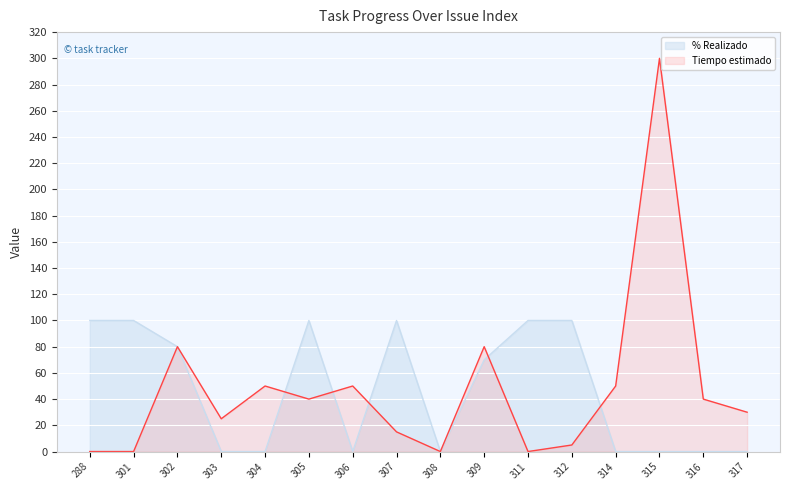

What is the difference between the maximum and minimum values in the % Realizado series?

100